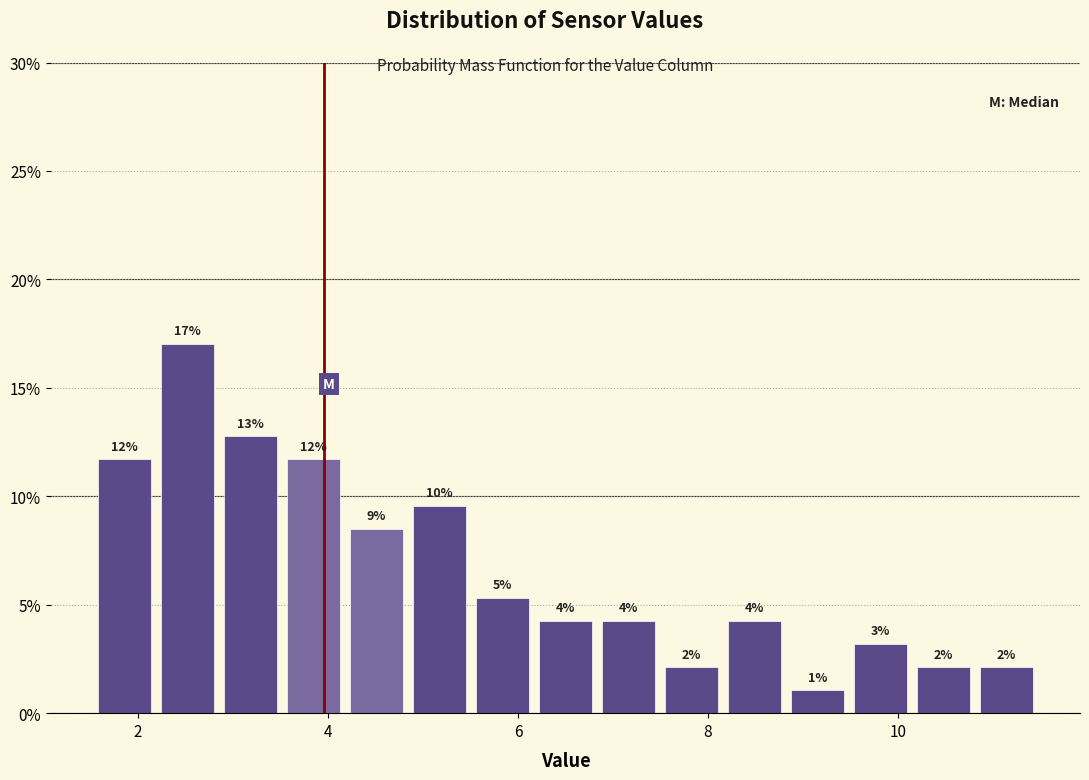

Read against the x-axis, roughly where is the centre of the tallest bar?

2.6